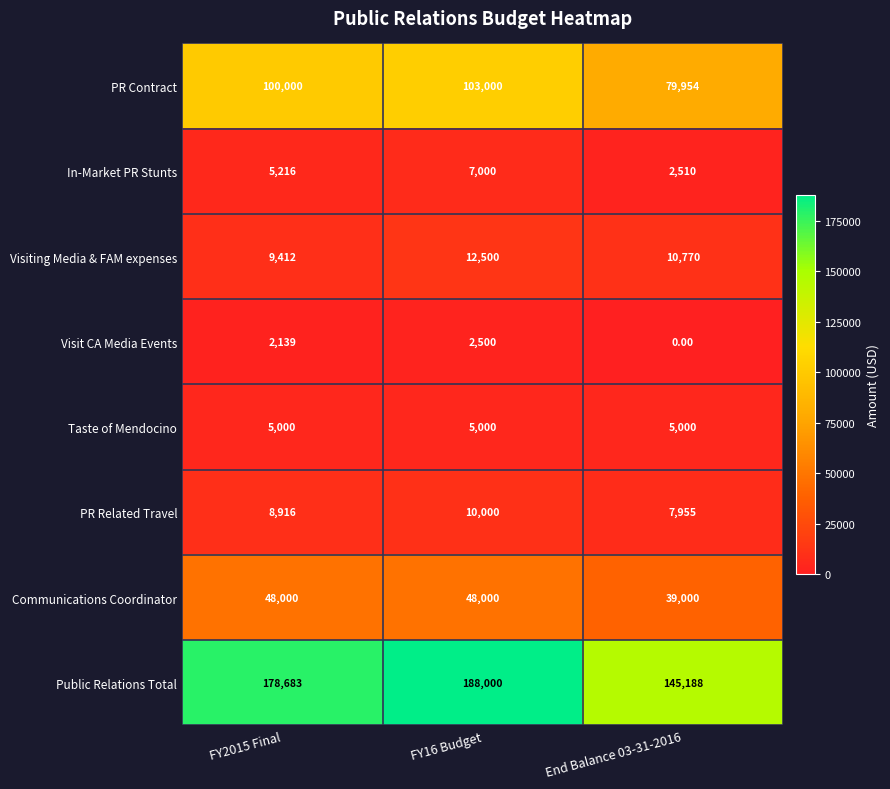

What is the difference between the Visit CA Media Events values at End Balance 03-31-2016 and FY16 Budget?

2500